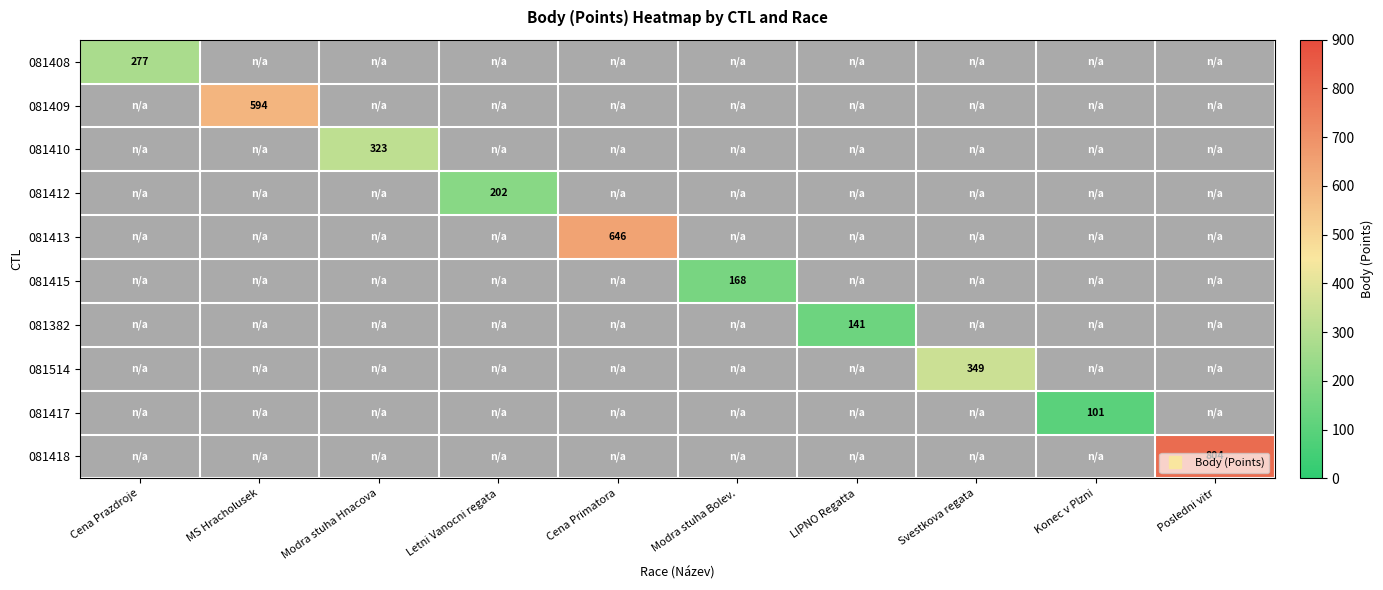

Count the number of data series in this chart.

10